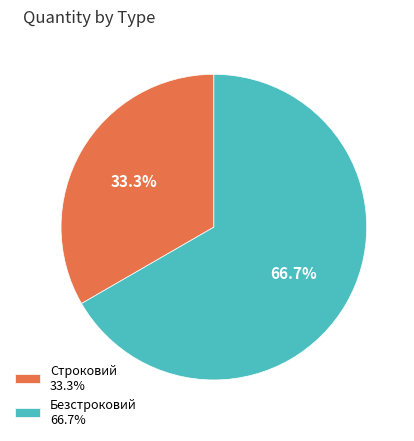

To the nearest percent, what is the difference between the largest and smallest slice percentages?

33%